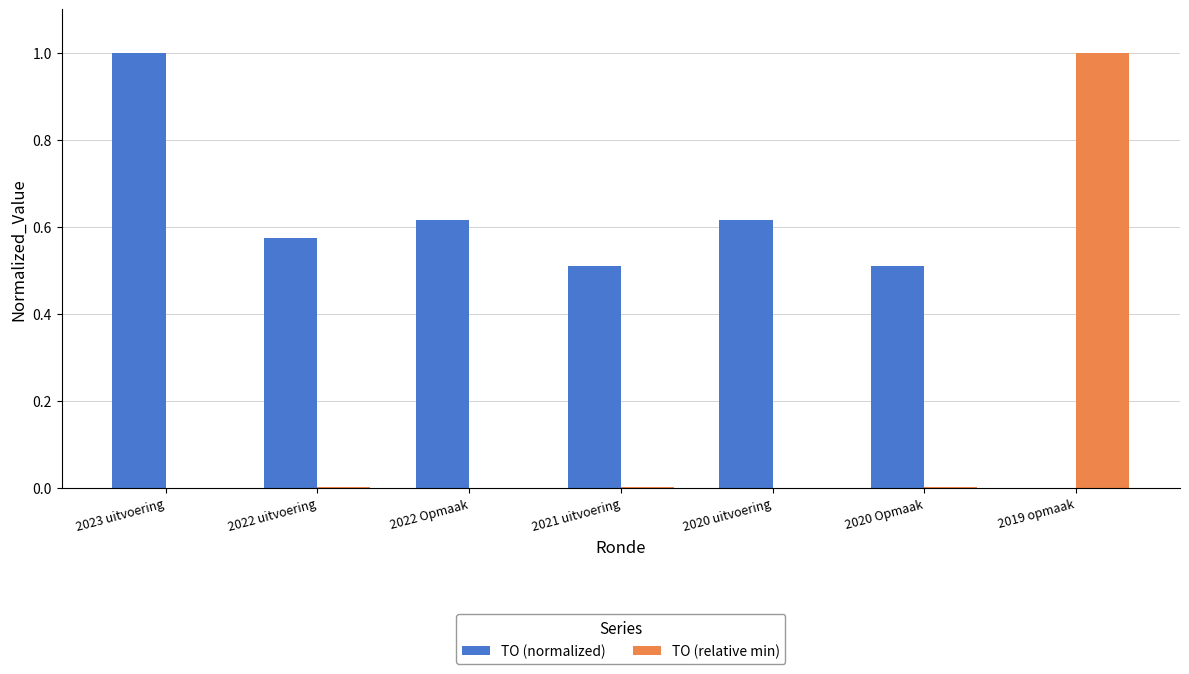

What is the highest value of the TO (relative min) series?

1.0